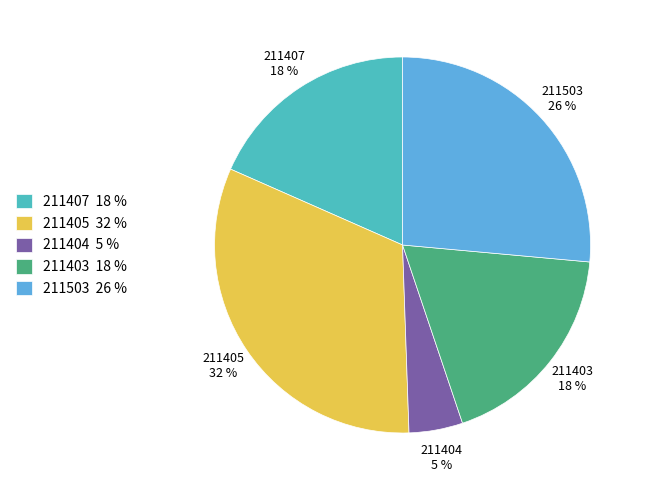

True or false: 211403 accounts for 18% of the total.

True